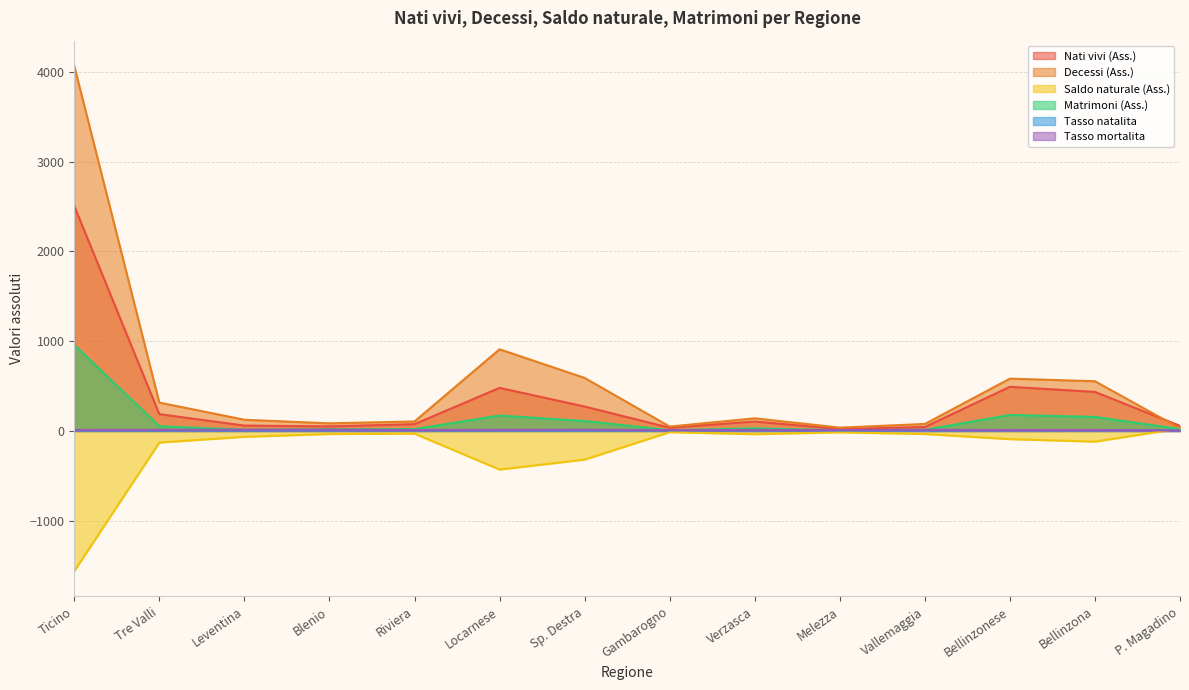

Between Vallemaggia and Verzasca, which is larger?

Verzasca